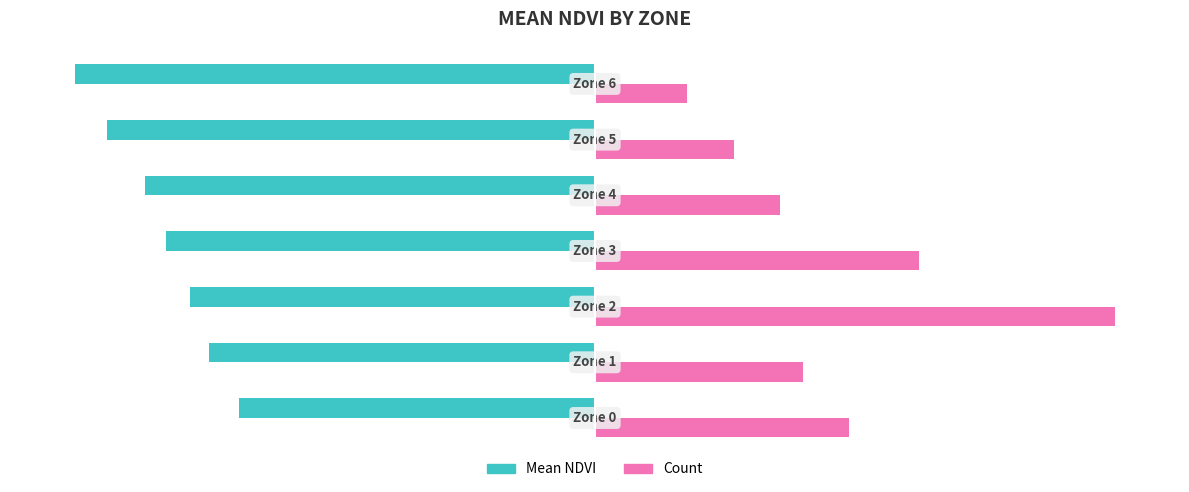

What are all the series names shown in the legend?

Mean NDVI, Count